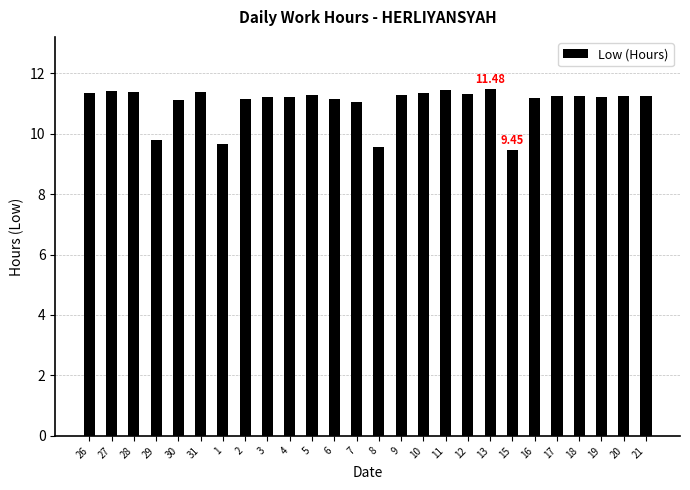

What is the sum of the values at 8 and 4?

20.8